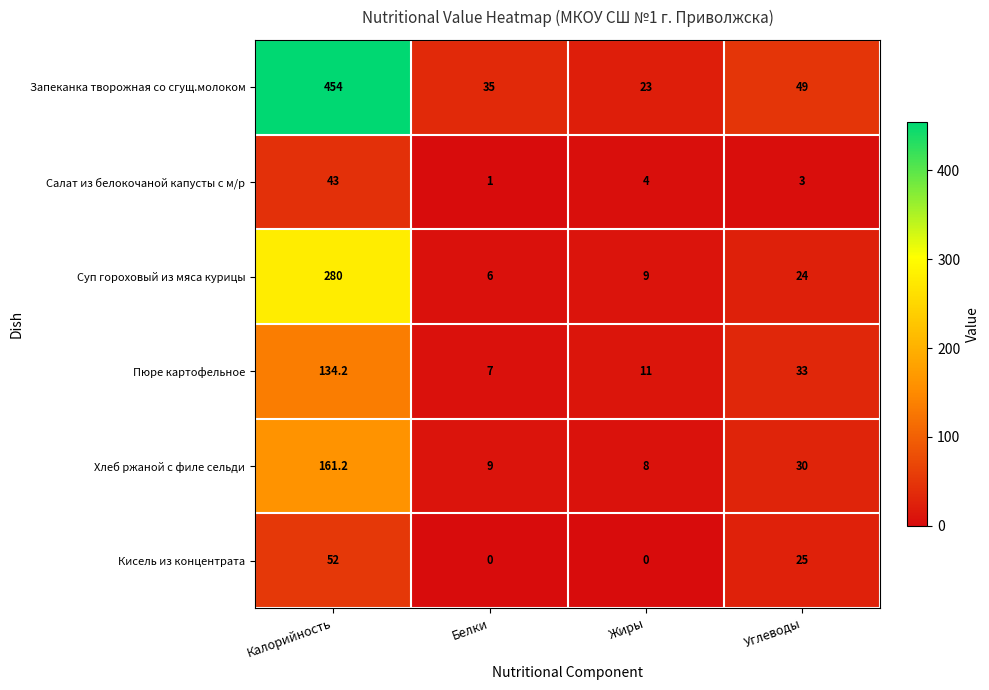

What is the difference between the second highest and second lowest values in the Хлеб ржаной с филе сельди series?

21.0